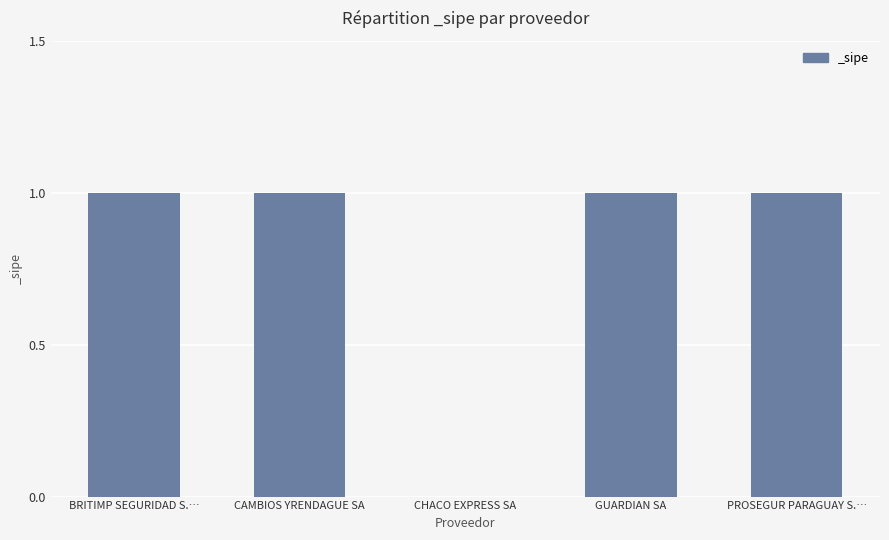

What is the change in value from CHACO EXPRESS SA to GUARDIAN SA?

+1